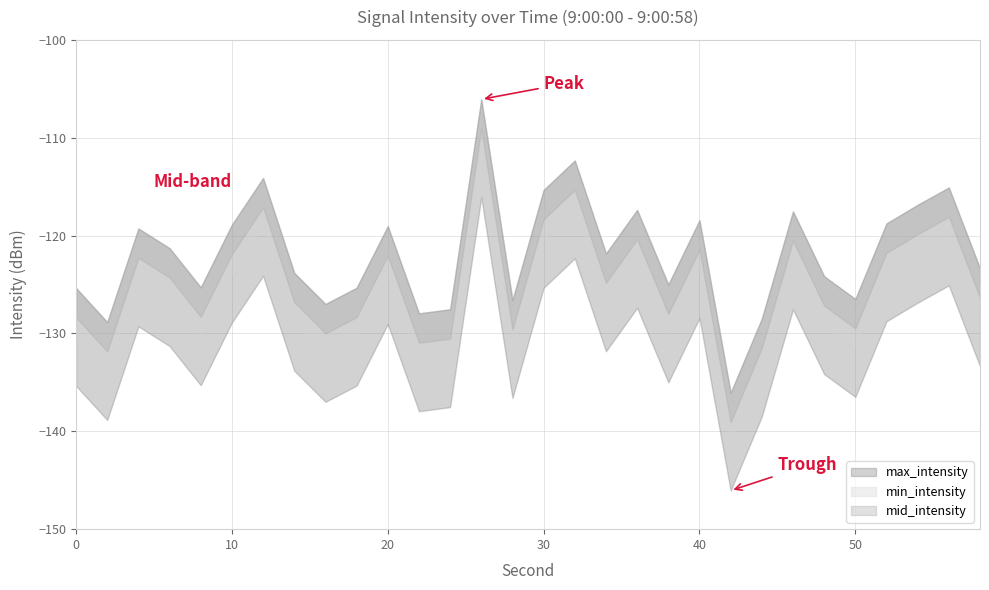

At which category does mid_intensity reach its first local peak?

4